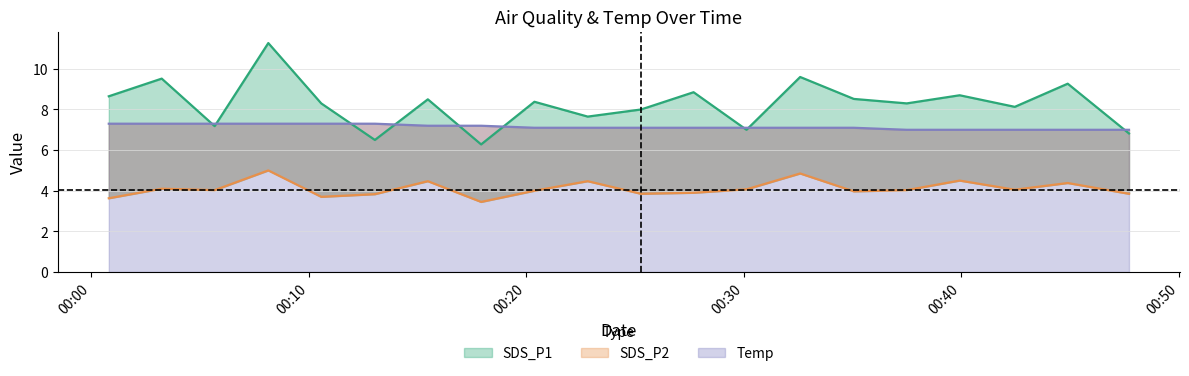

Which series has the largest total across all categories?

SDS_P1